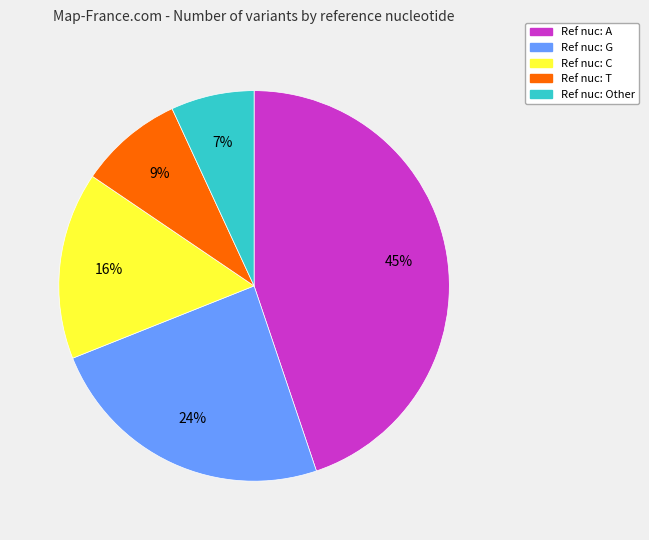

To the nearest percent, what is the difference between the largest and smallest slice percentages?

38%